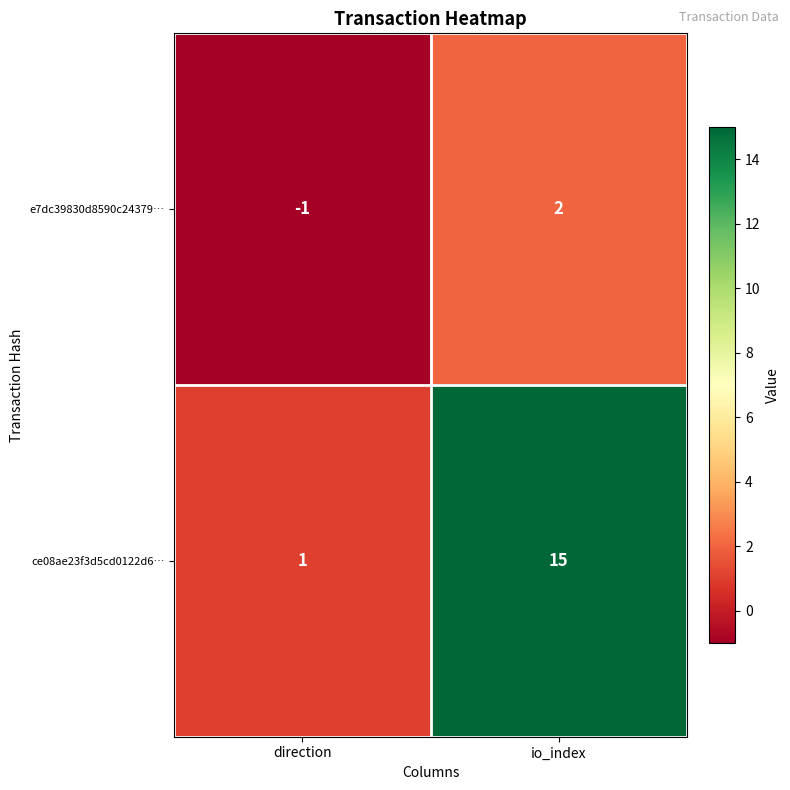

At which label is ce08ae23f3d5cd0122d6… closest to 8?

direction